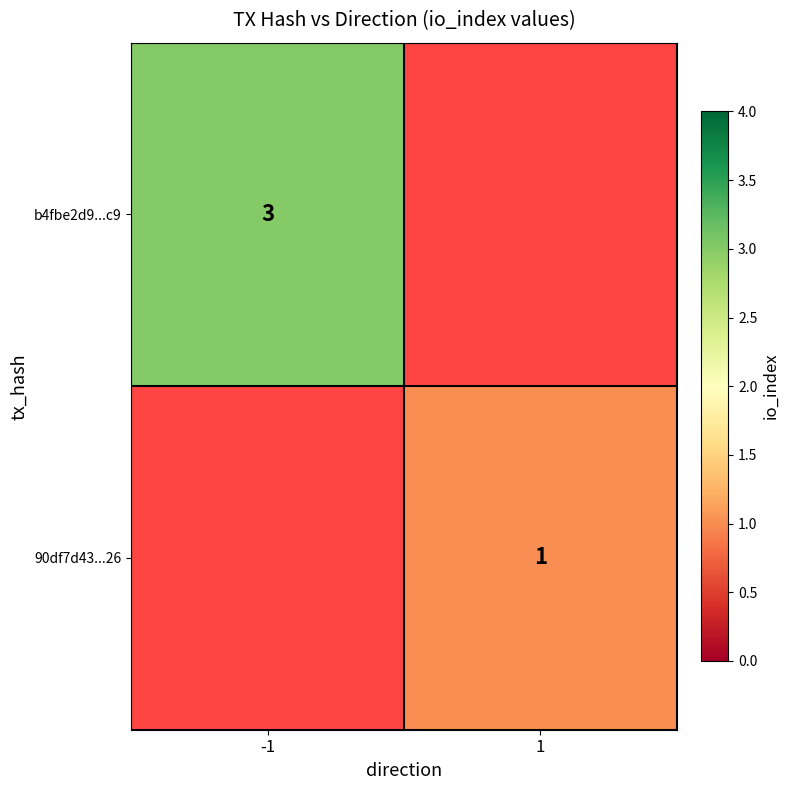

True or false: b4fbe2d9...c9 has a value of 3 at -1.

True